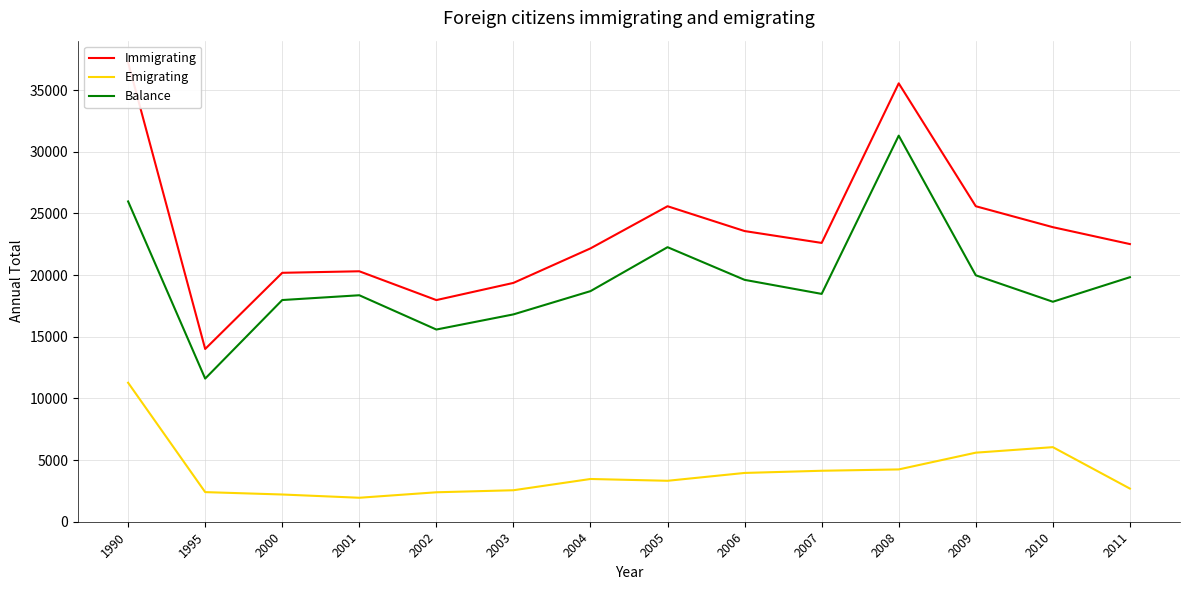

What is the total value across all series at 2008?

71094